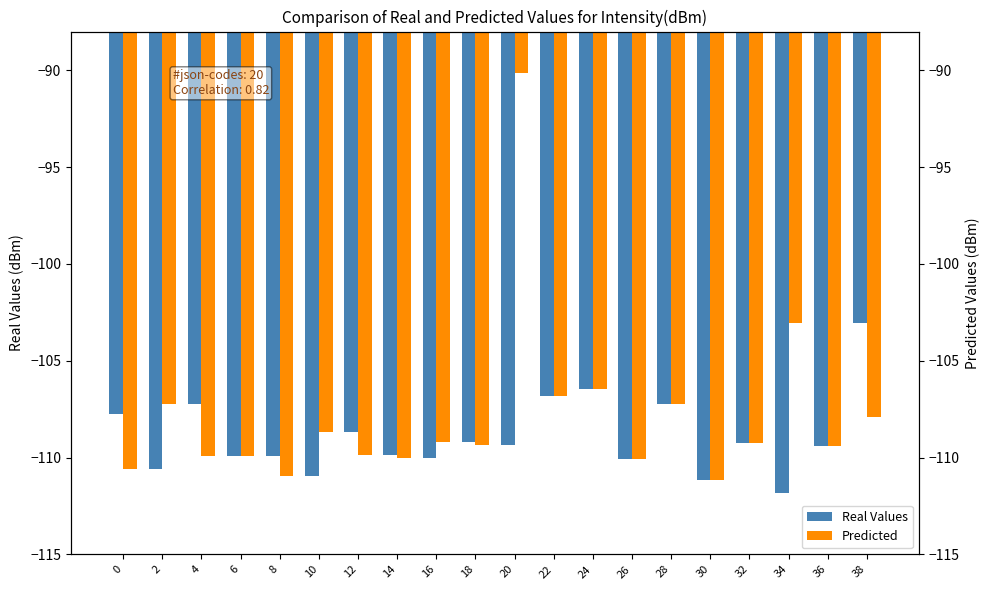

What is the difference between the second highest and minimum values in the Predicted series?

8.1